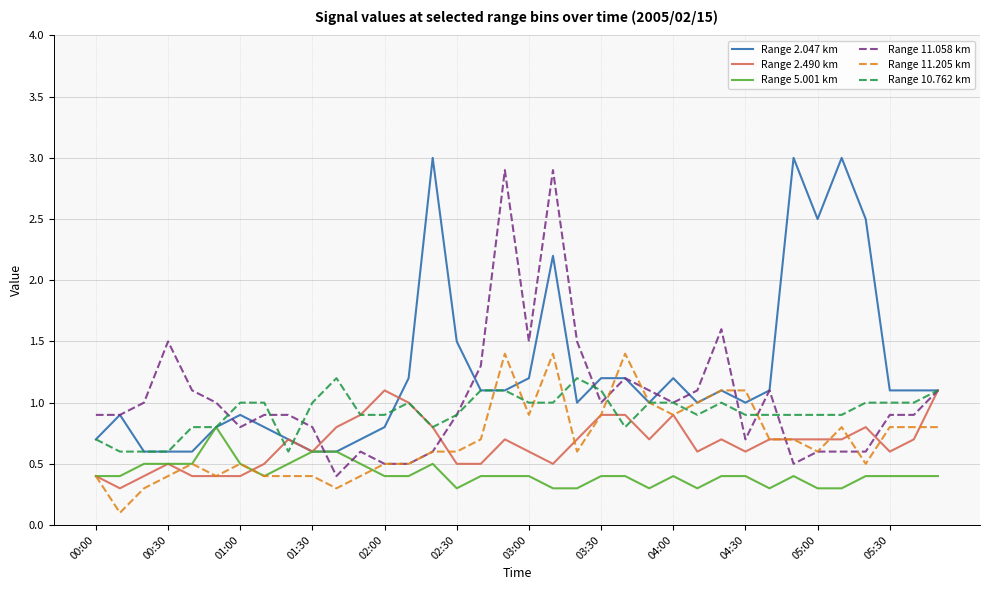

What is the maximum value shown in the chart?

3.0